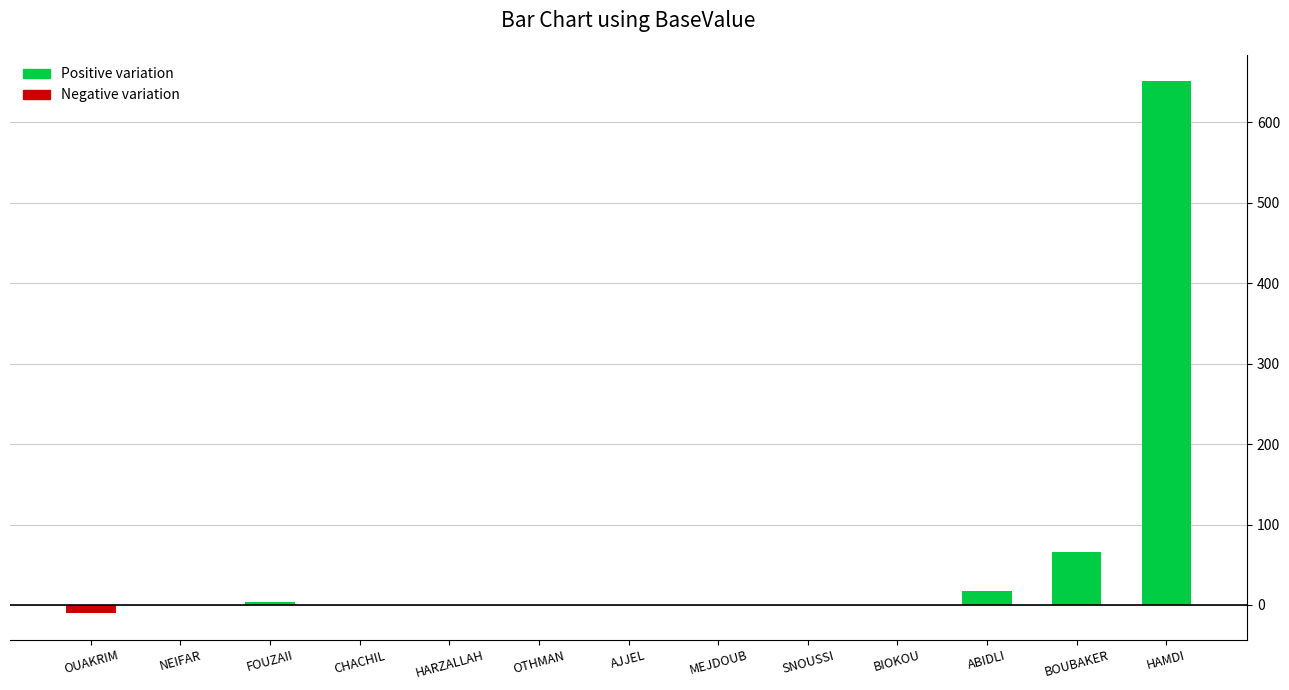

What is the sum of all values?

727.3